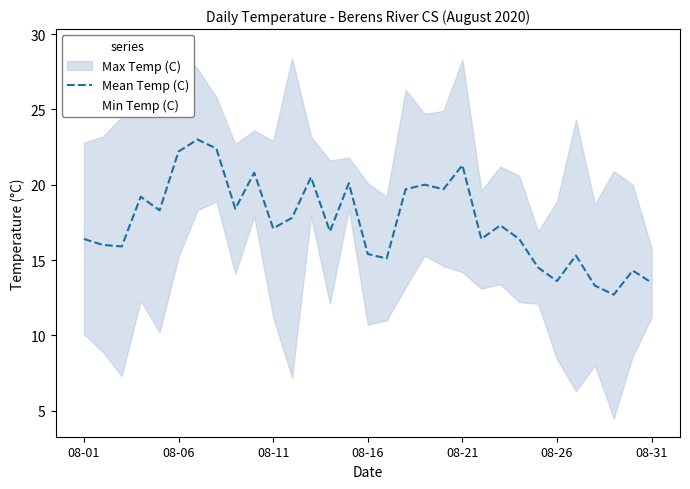

What is the minimum value for Mean Temp (C)?

12.7